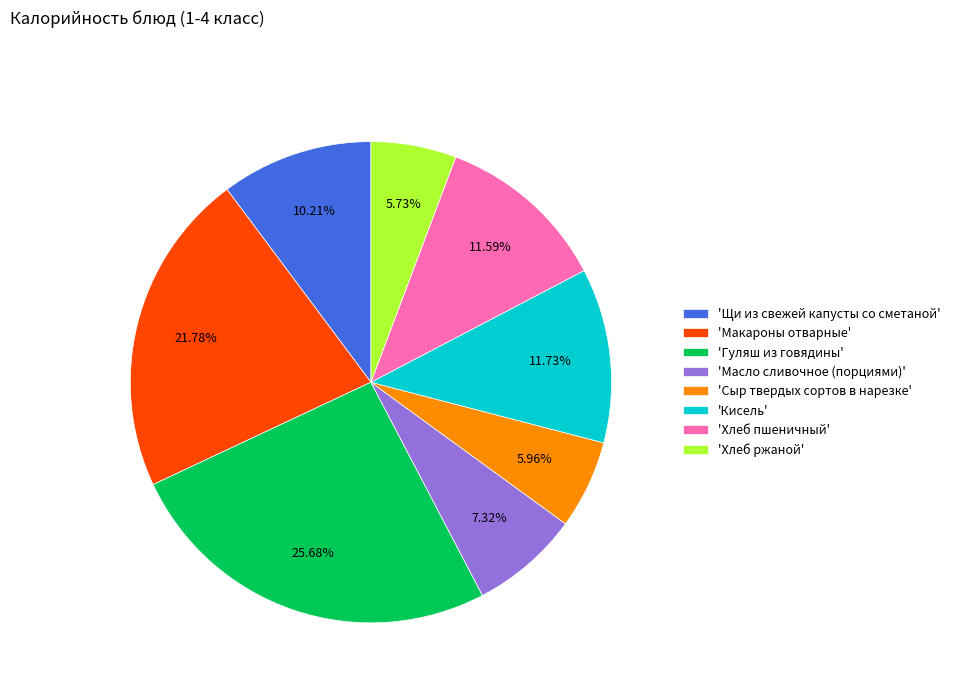

What is the ratio of the value at 'Масло сливочное (порциями)' to the value at 'Кисель'?

0.6